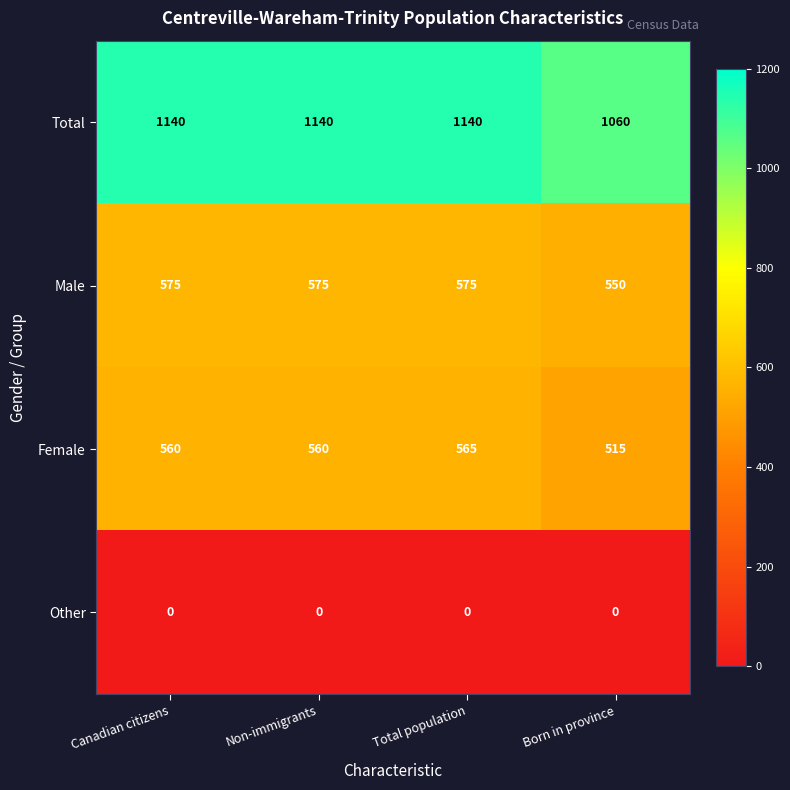

What is the sum of all Male values?

2275